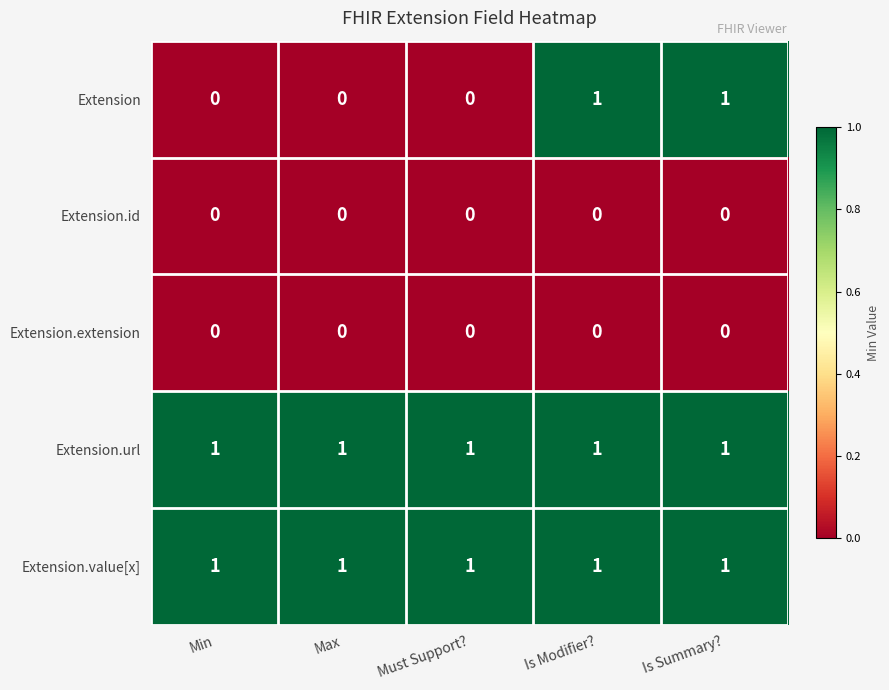

What is the total value across all series at Is Modifier??

3